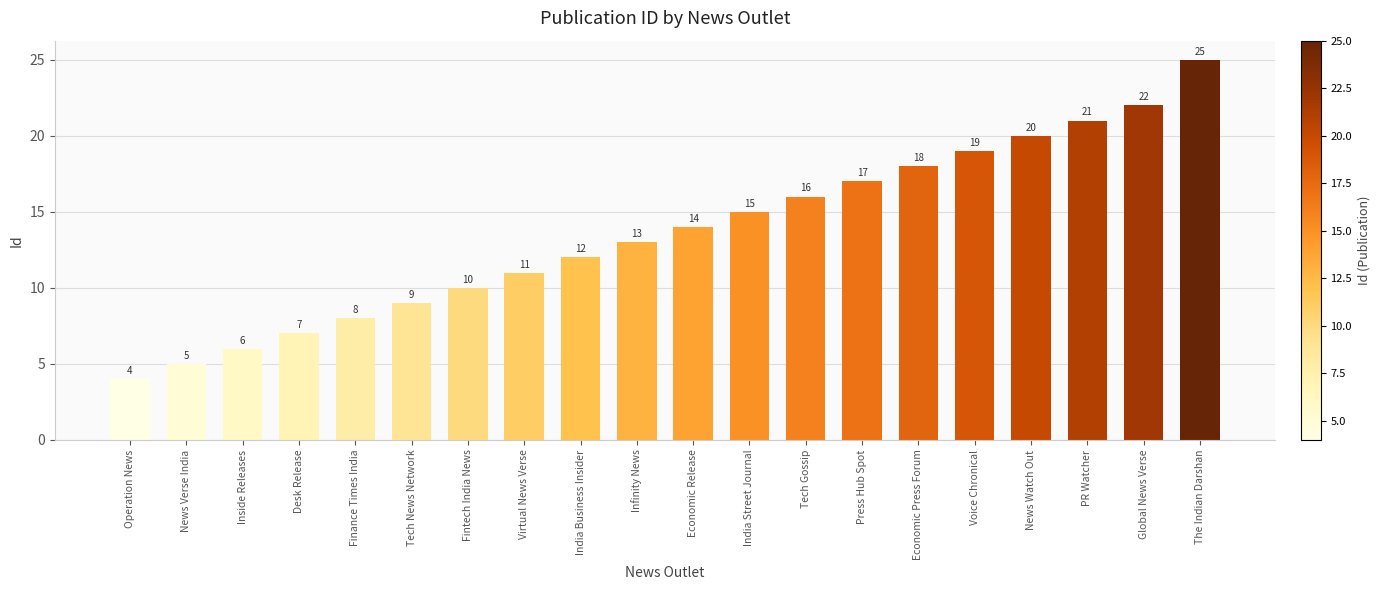

List the labels in order of value, largest first.

The Indian Darshan, Global News Verse, PR Watcher, News Watch Out, Voice Chronical, Economic Press Forum, Press Hub Spot, Tech Gossip, India Street Journal, Economic Release, Infinity News, India Business Insider, Virtual News Verse, Fintech India News, Tech News Network, Finance Times India, Desk Release, Inside Releases, News Verse India, Operation News